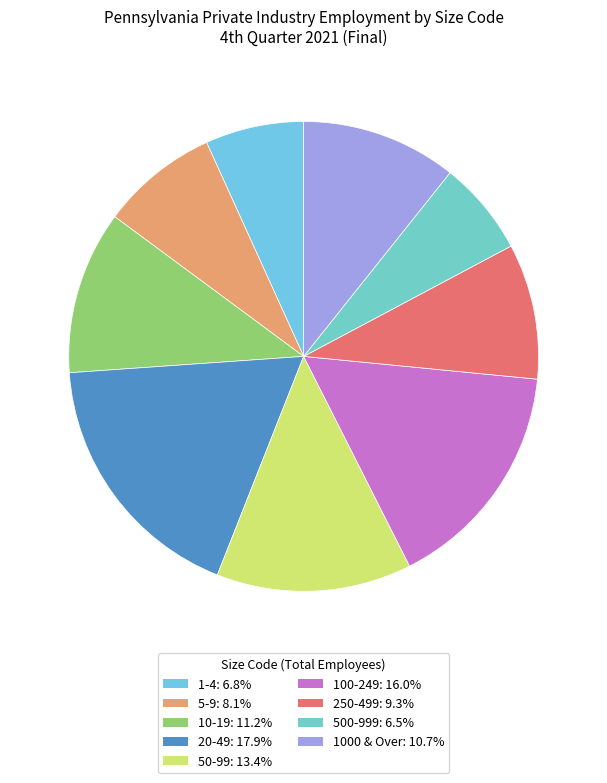

How many segments does this pie chart have?

9